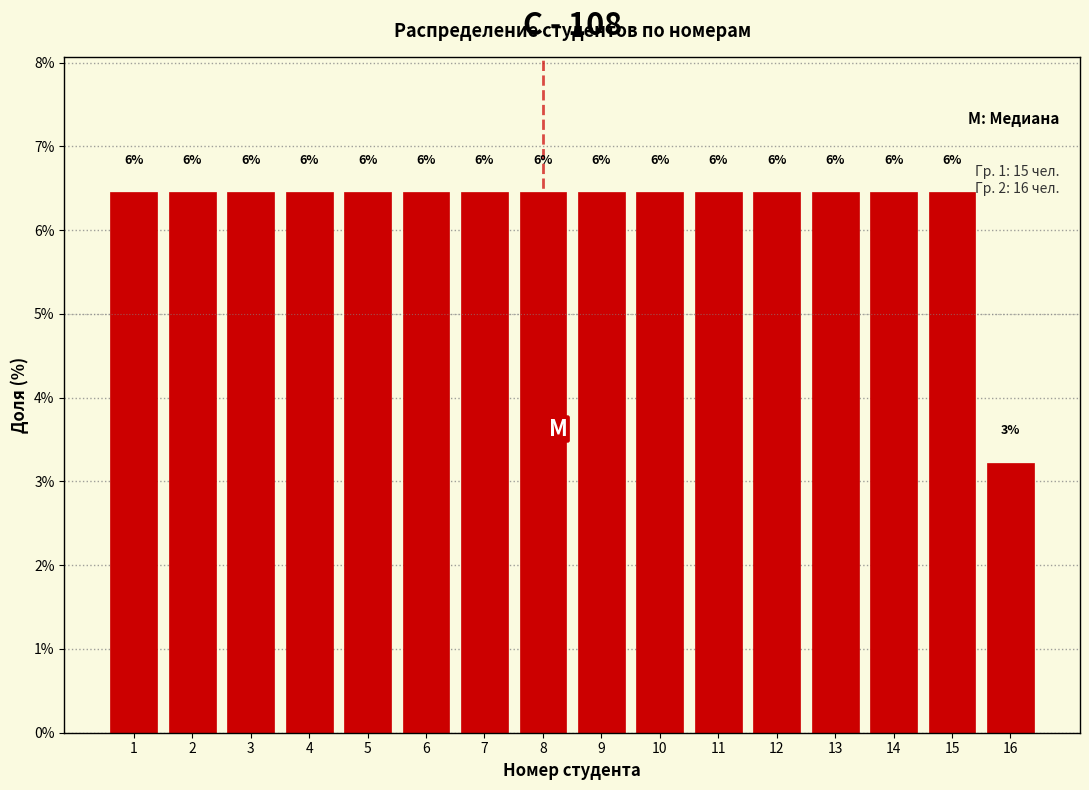

How many bars are there in total?

16